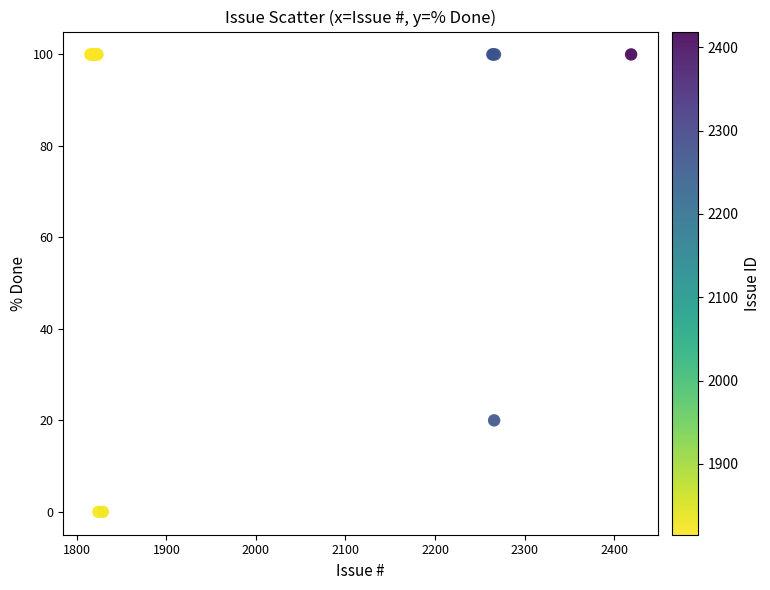

What Y value in the scatter plot is closest to 50?

20